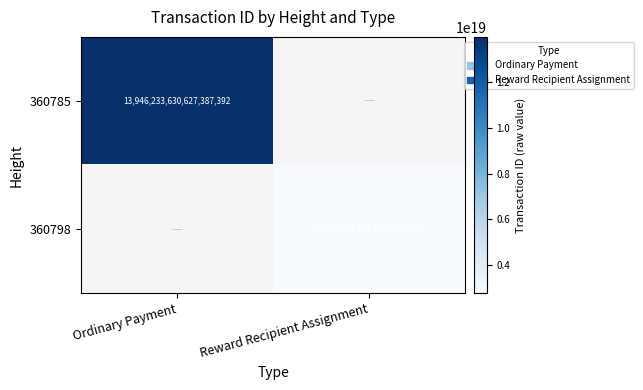

True or false: 360785 has a value of 23824572336769675264 at Ordinary Payment.

False